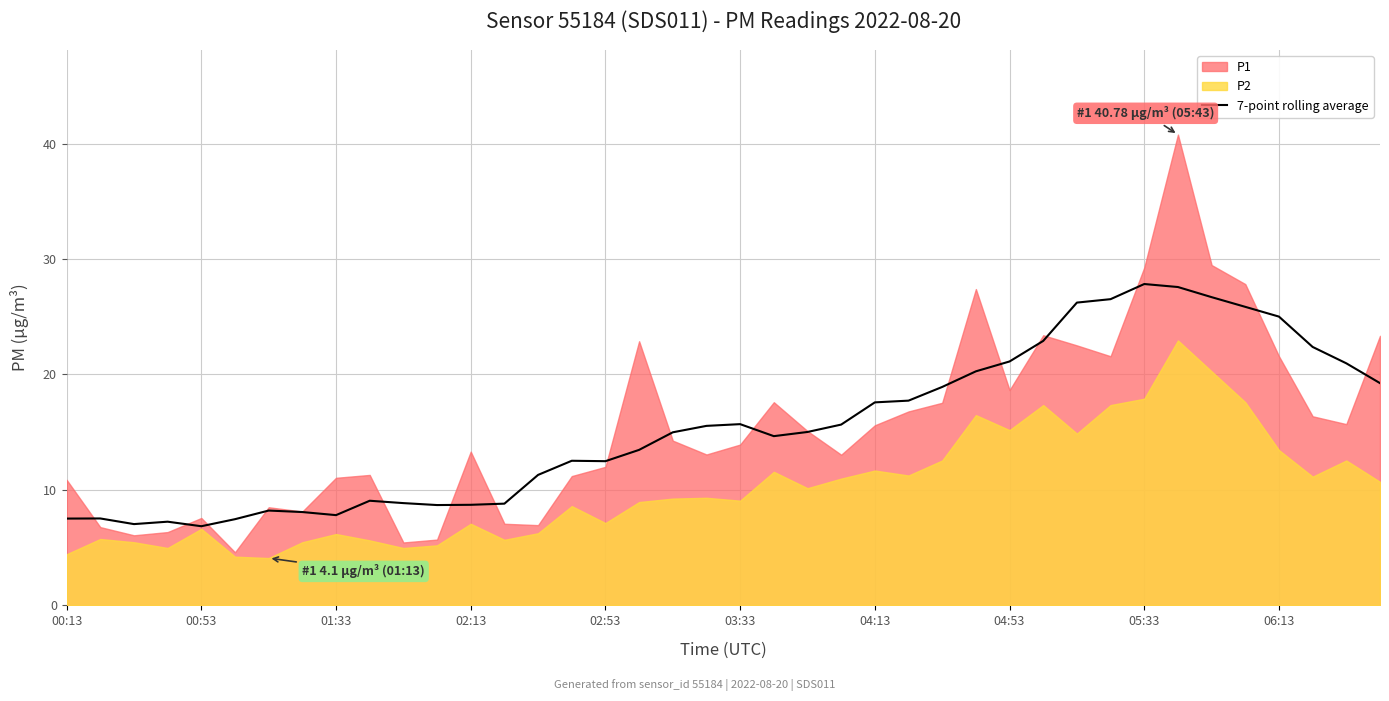

Reading left to right, list all the values displayed in this chart.

7.5	7.5	7.0	7.2	6.9	7.5	8.2	8.1	7.8	9.1	8.9	8.7	8.7	8.8	11.3	12.5	12.5	13.5	15.0	15.5	15.7	14.7	15.0	15.7	17.6	17.7	18.9	20.3	21.1	22.9	26.2	26.5	27.8	27.6	26.7	25.9	25.0	22.4	21.0	19.3